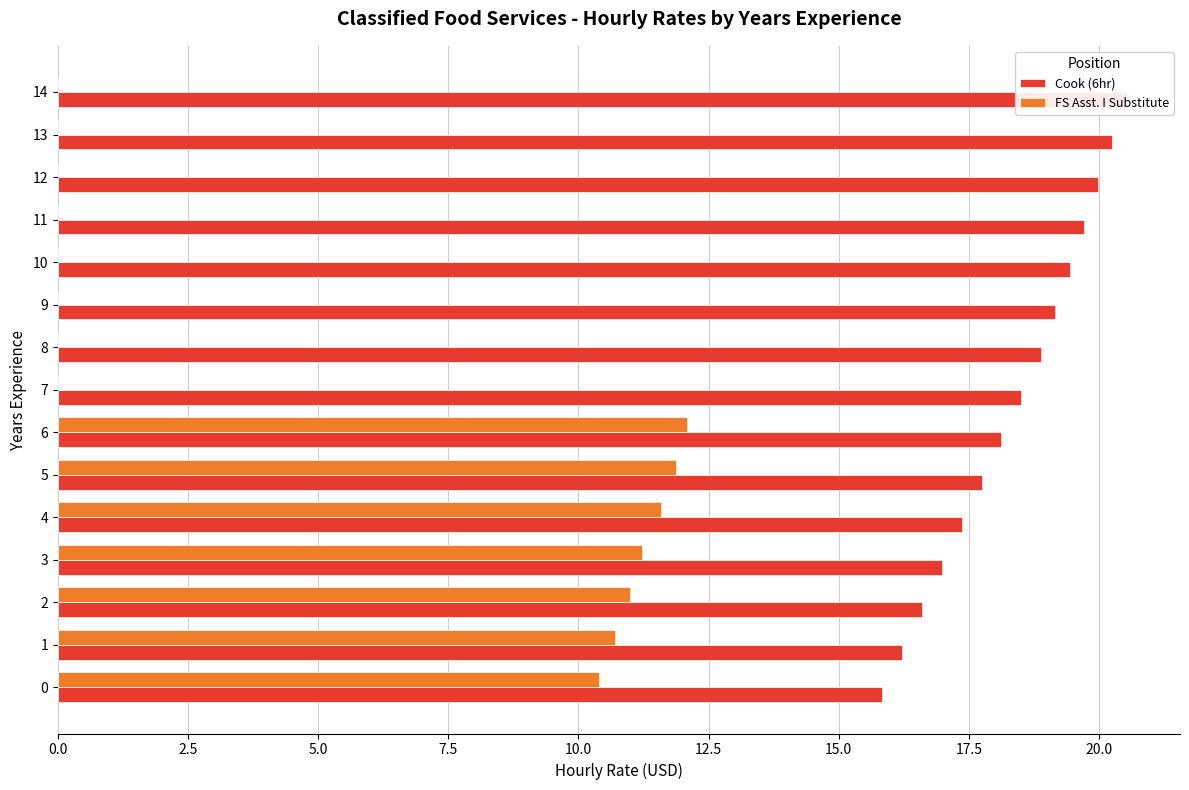

Which series has the largest total across all categories?

Cook (6hr)